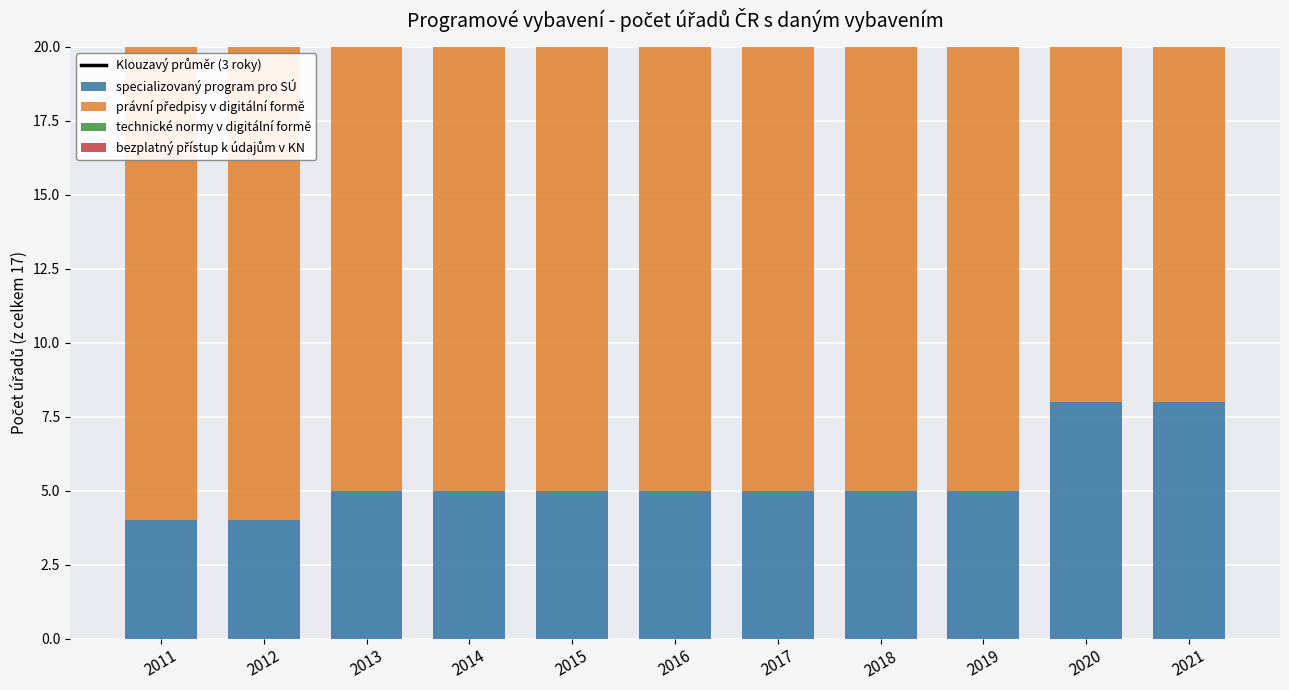

What is the average value of the bezplatný přístup k údajům v KN series?

16.4